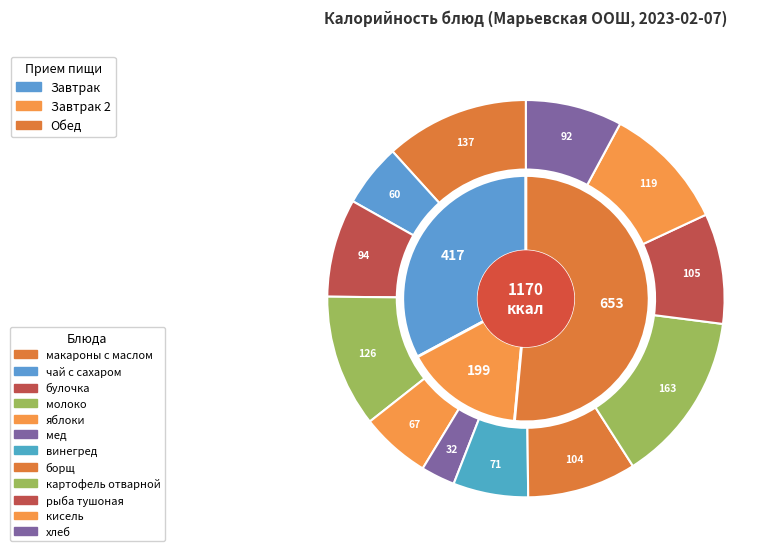

Which has a higher value, картофель отварной or яблоки?

картофель отварной